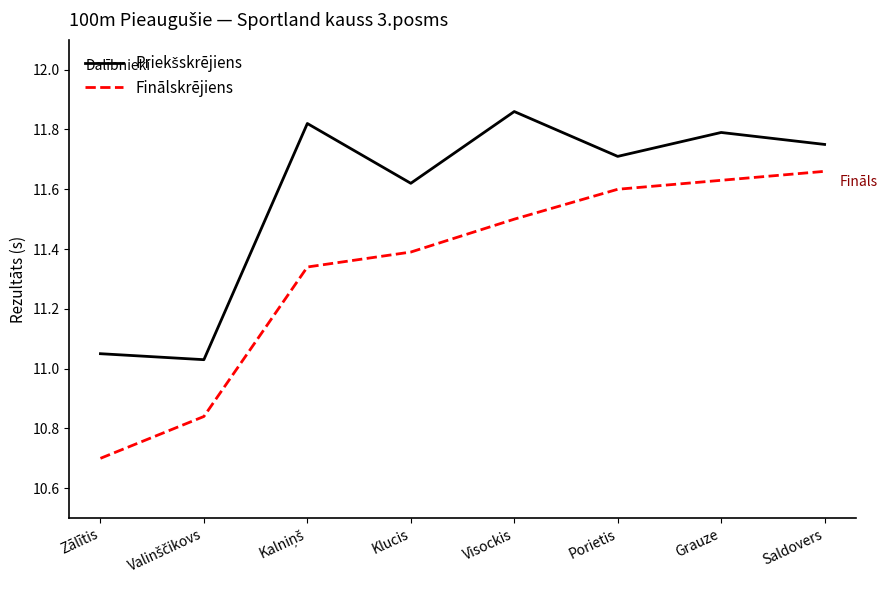

How many lines are shown in the chart?

2